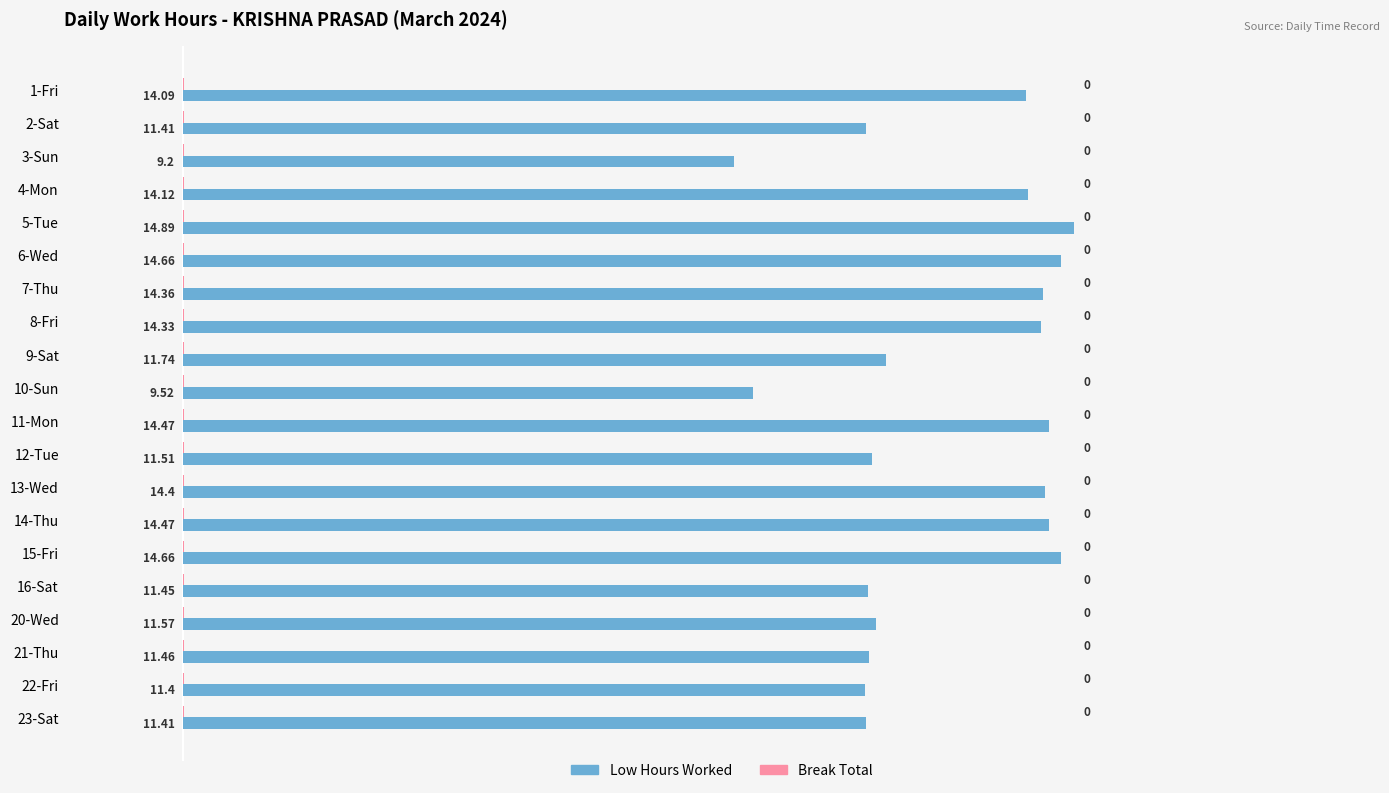

Which series has the largest total across all categories?

Low Hours Worked